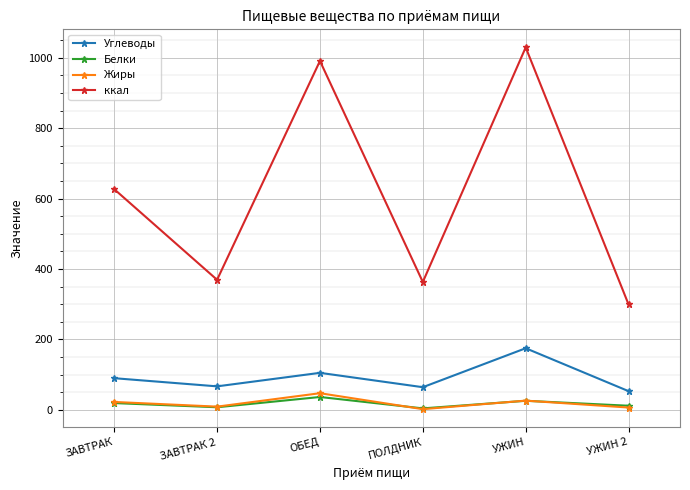

Which series changed the most between ЗАВТРАК 2 and УЖИН?

ккал